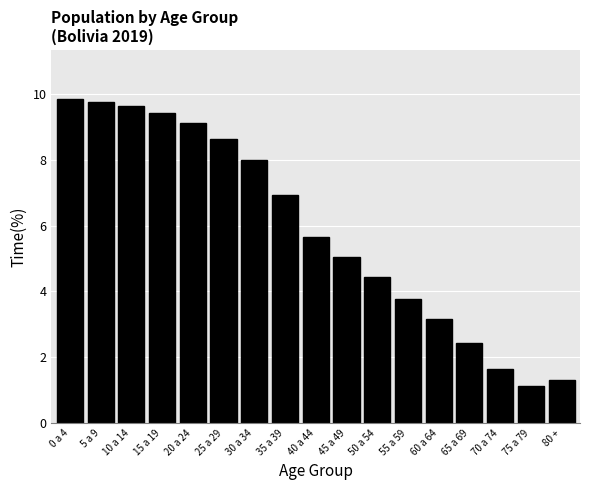

Reading left to right, list all the values displayed in this chart.

9.9	9.8	9.6	9.4	9.1	8.6	8.0	6.9	5.7	5.0	4.4	3.8	3.2	2.4	1.7	1.1	1.3